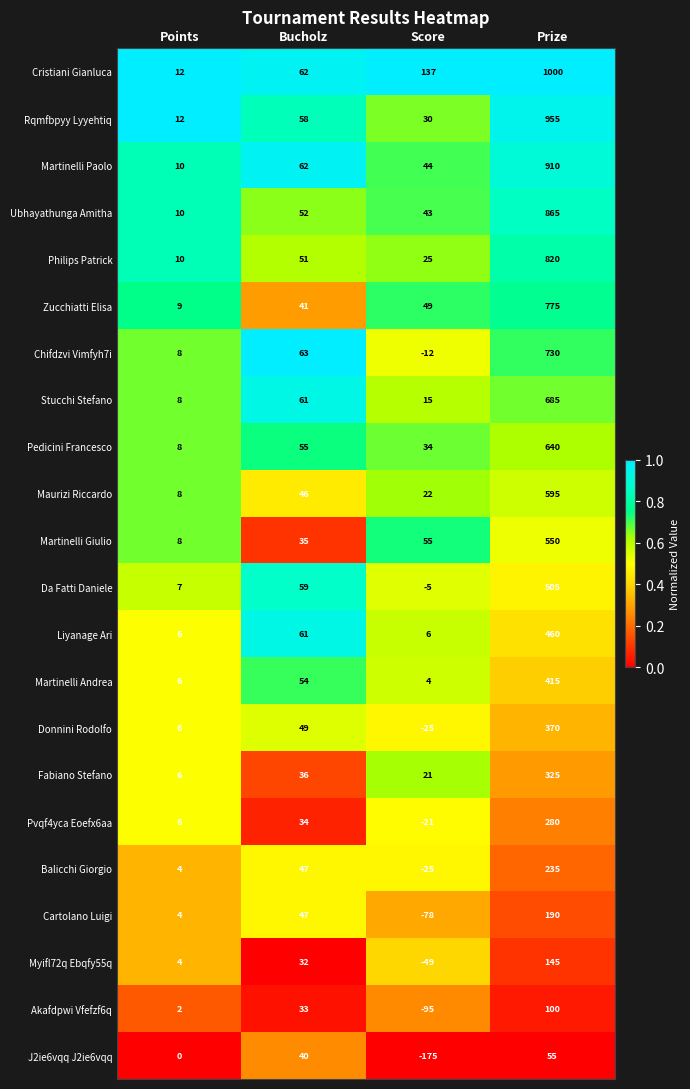

What is the spread (max minus min) of values at Points?

12